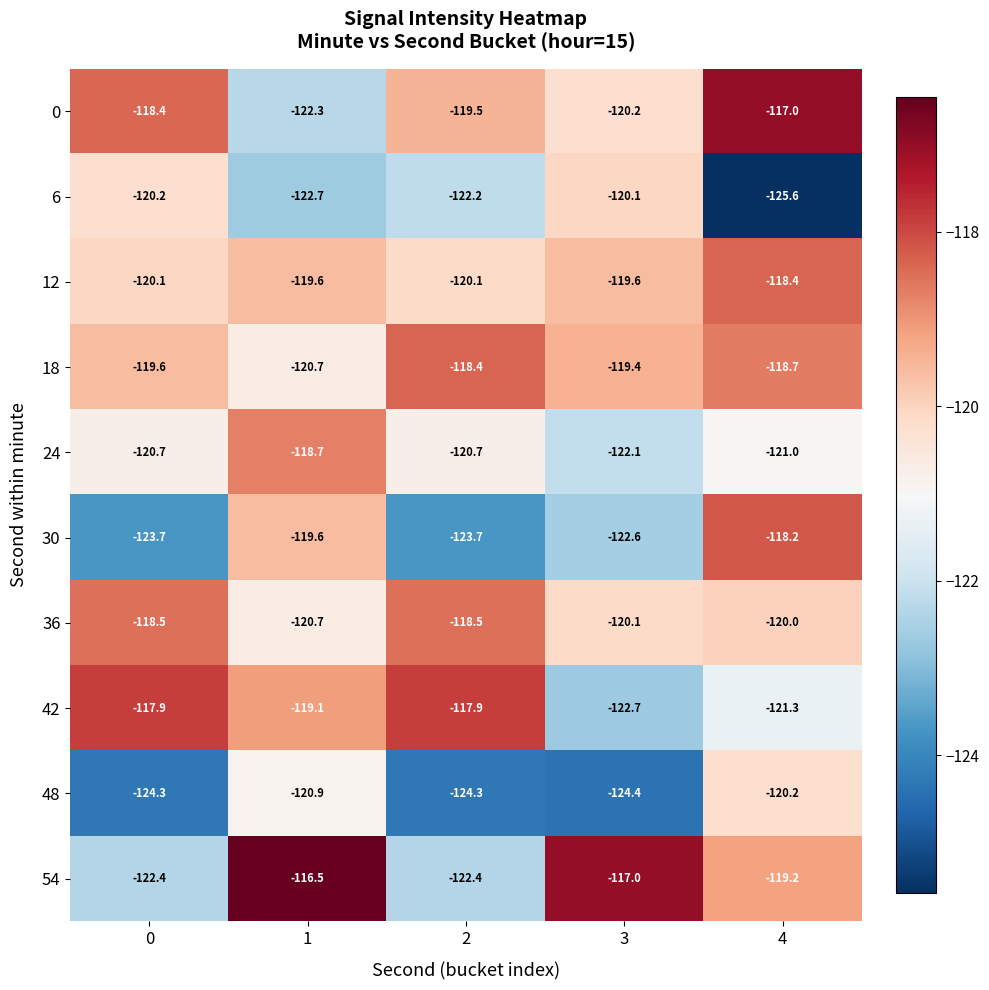

What is the highest value of the 36 series?

-118.5